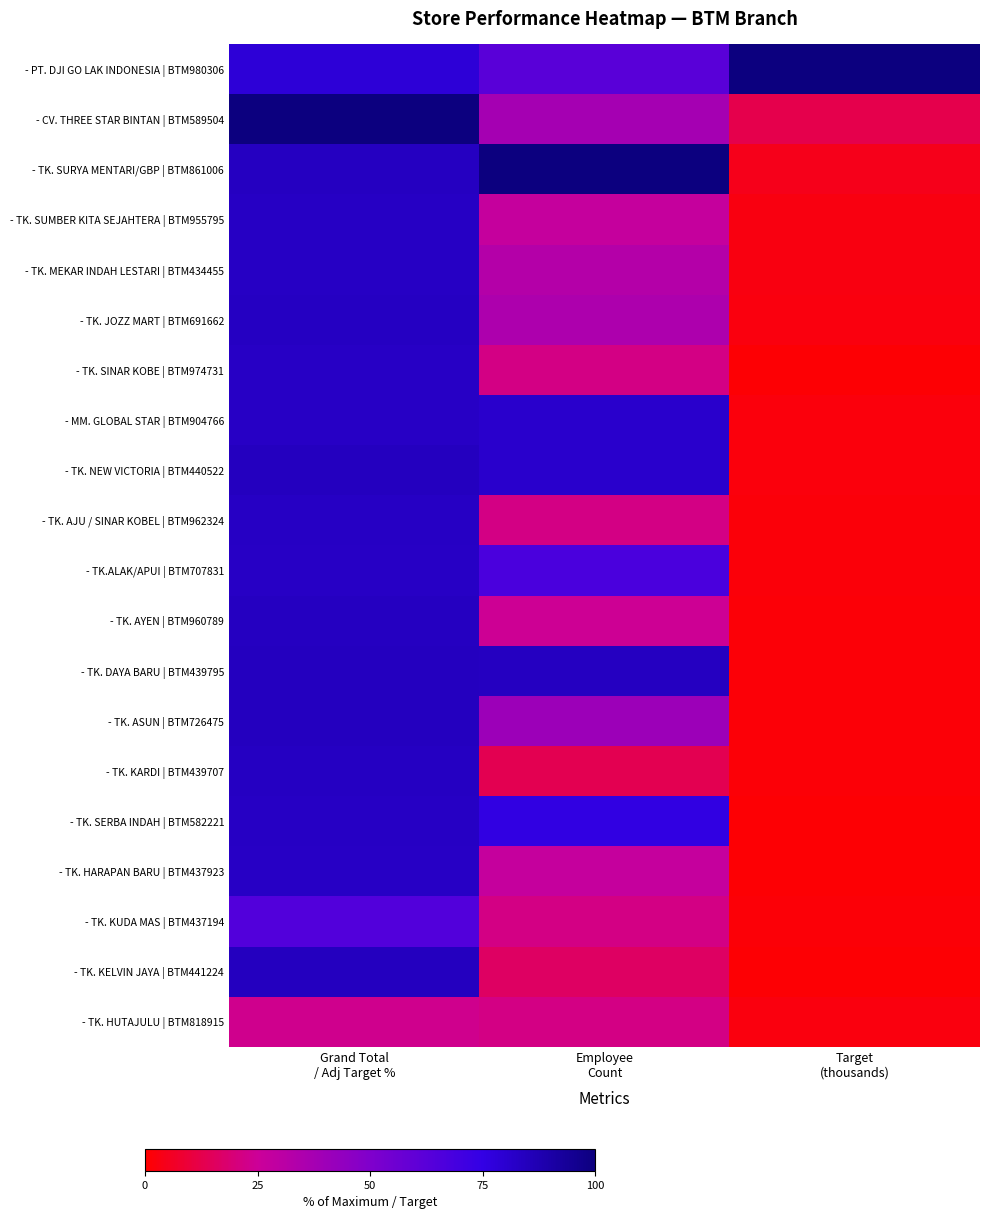

Rank the series at Target (thousands) from lowest to highest value.

- TK. KELVIN JAYA | BTM441224, - TK. SINAR KOBE | BTM974731, - TK. HARAPAN BARU | BTM437923, - TK. SERBA INDAH | BTM582221, - TK. ASUN | BTM726475, - TK. KARDI | BTM439707, - TK. KUDA MAS | BTM437194, - TK. DAYA BARU | BTM439795, - TK. AYEN | BTM960789, - TK.ALAK/APUI | BTM707831, - TK. AJU / SINAR KOBEL | BTM962324, - TK. NEW VICTORIA | BTM440522, - MM. GLOBAL STAR | BTM904766, - TK. JOZZ MART | BTM691662, - TK. HUTAJULU | BTM818915, - TK. MEKAR INDAH LESTARI | BTM434455, - TK. SUMBER KITA SEJAHTERA | BTM955795, - TK. SURYA MENTARI/GBP | BTM861006, - CV. THREE STAR BINTAN | BTM589504, - PT. DJI GO LAK INDONESIA | BTM980306